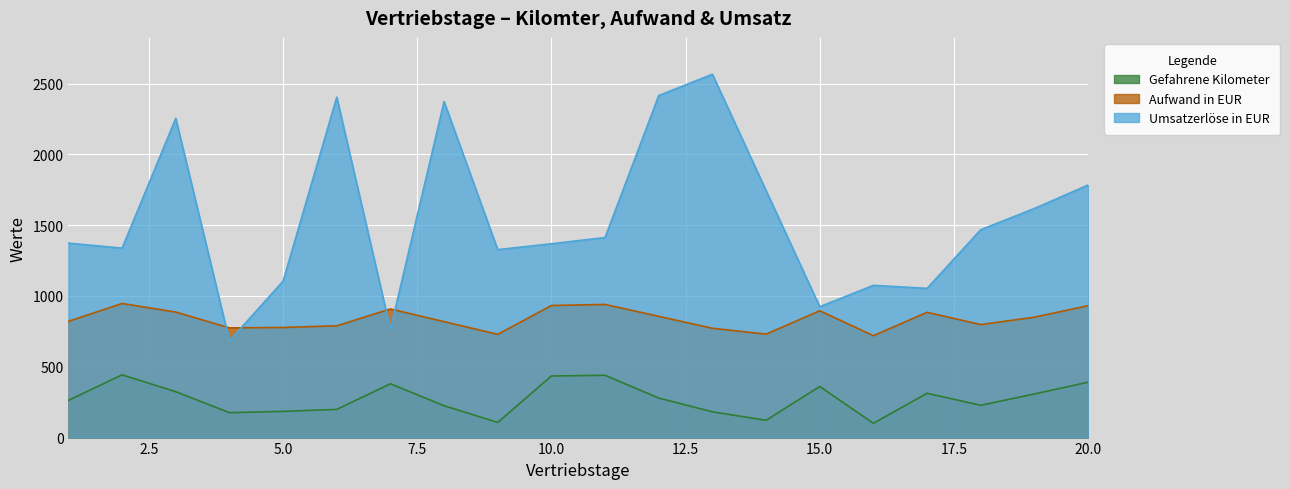

What is the sum of all Gefahrene Kilometer values?

5462.0